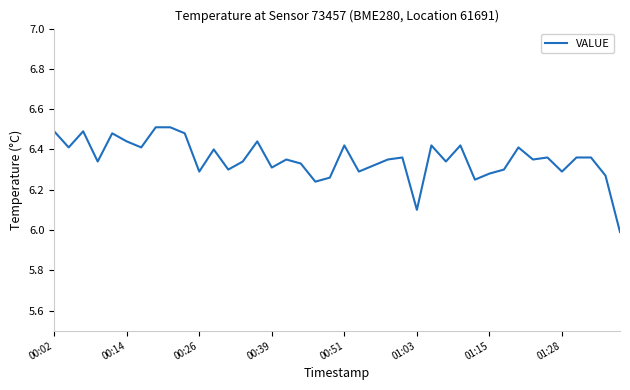

What is the minimum value shown in the chart?

6.0